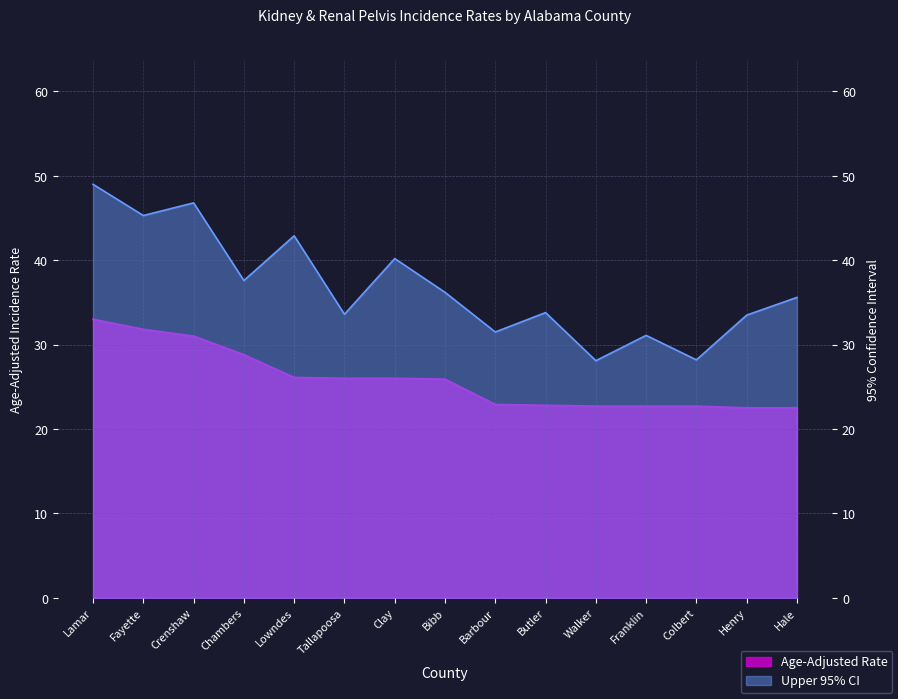

How many series are shown in this chart?

2